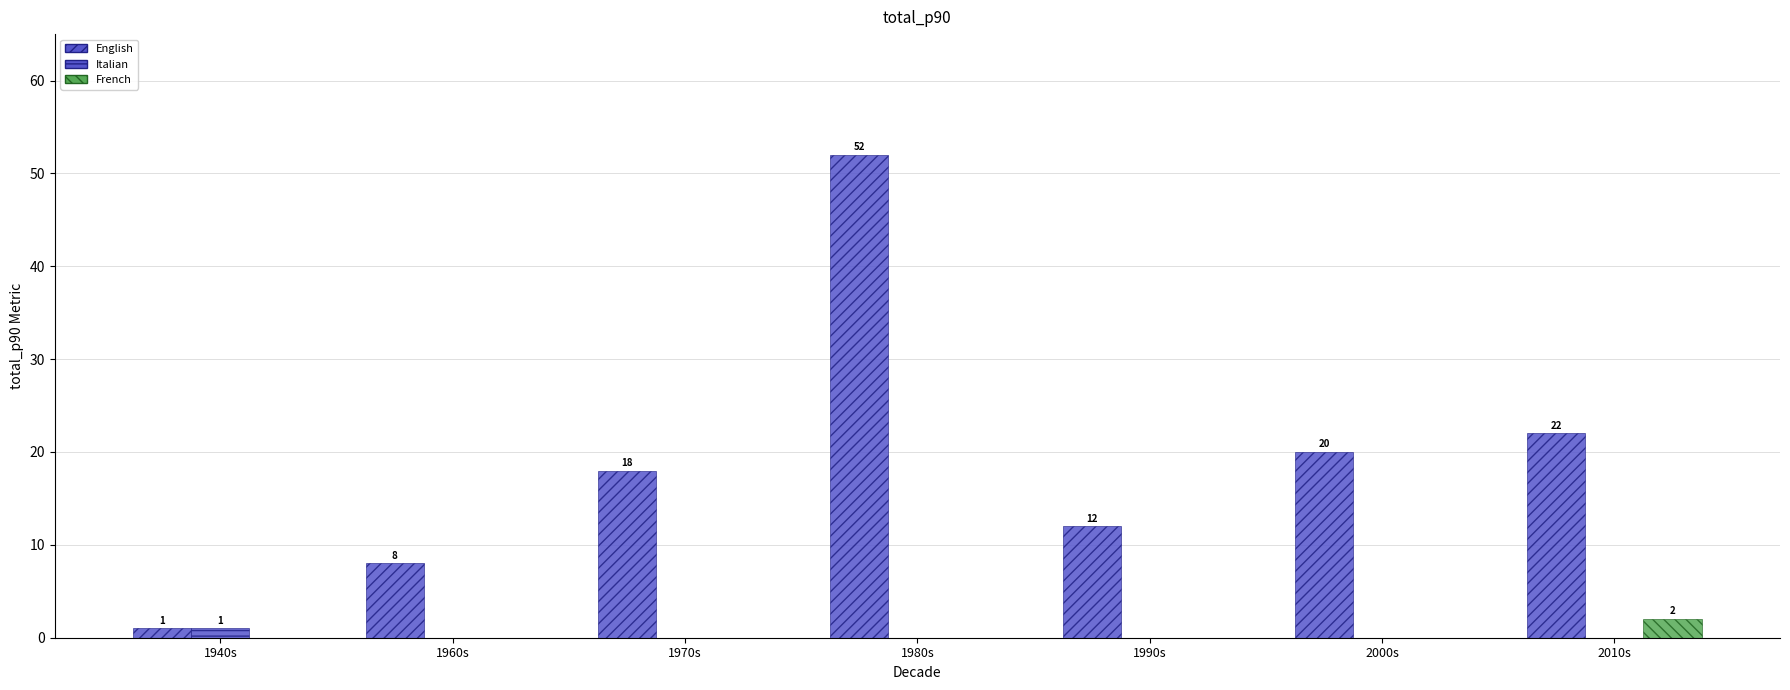

How many groups of bars are there?

7